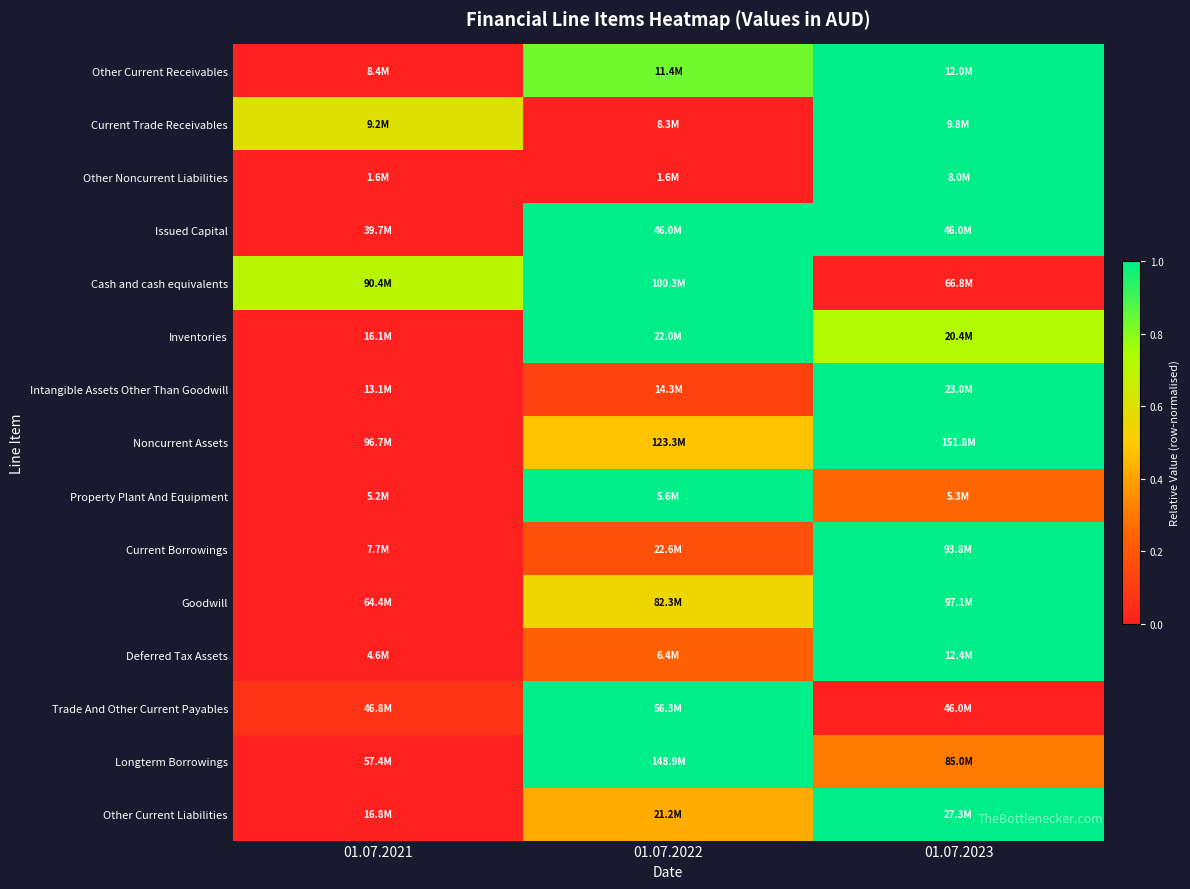

Count the number of data series in this chart.

15